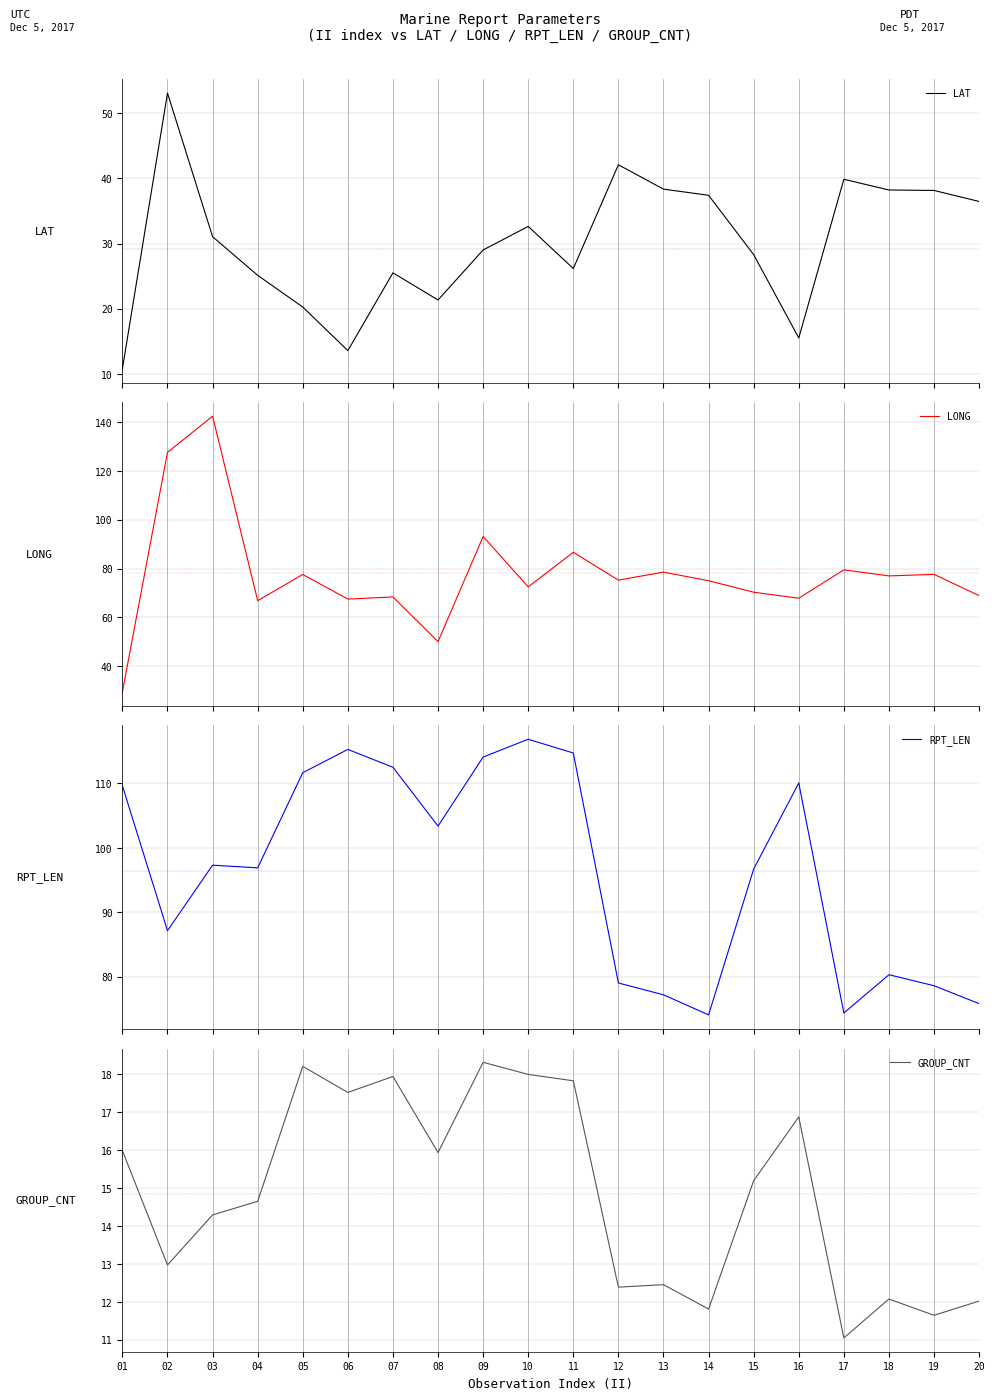

What is the value of the LONG point at the 20th from the left?

68.9